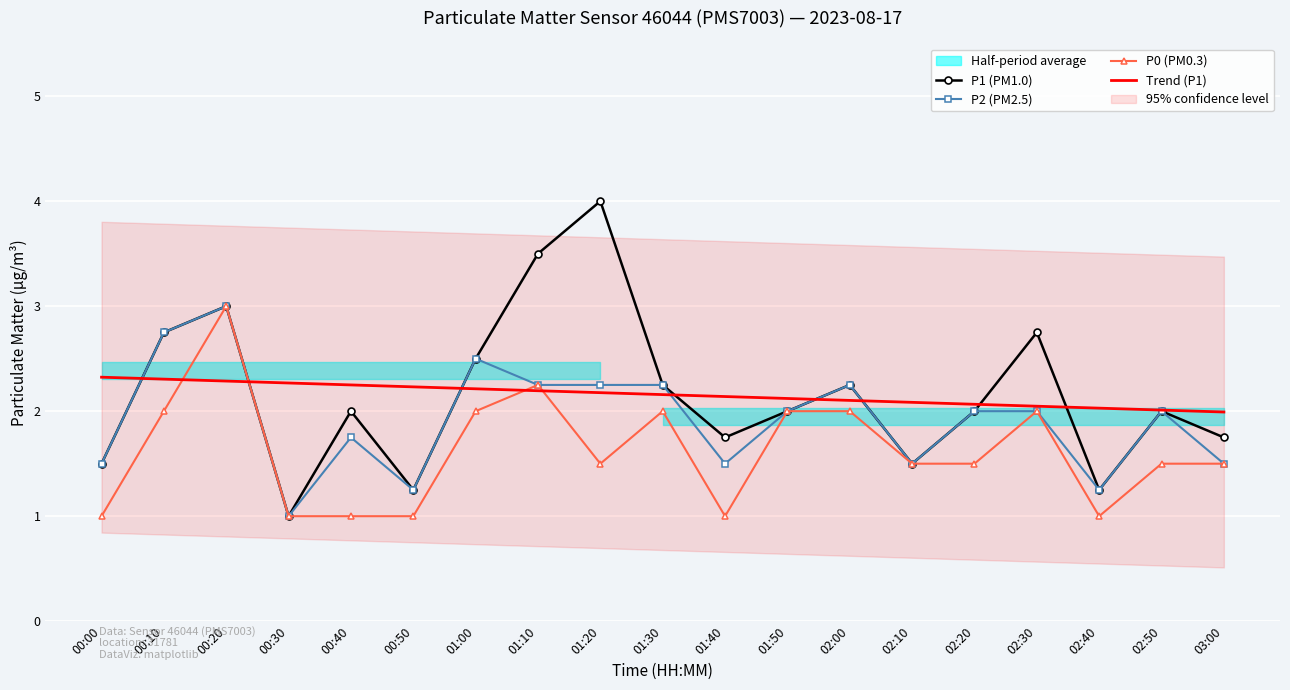

What is the value of the P1 (PM1.0) point at the 12th from the left?

2.0